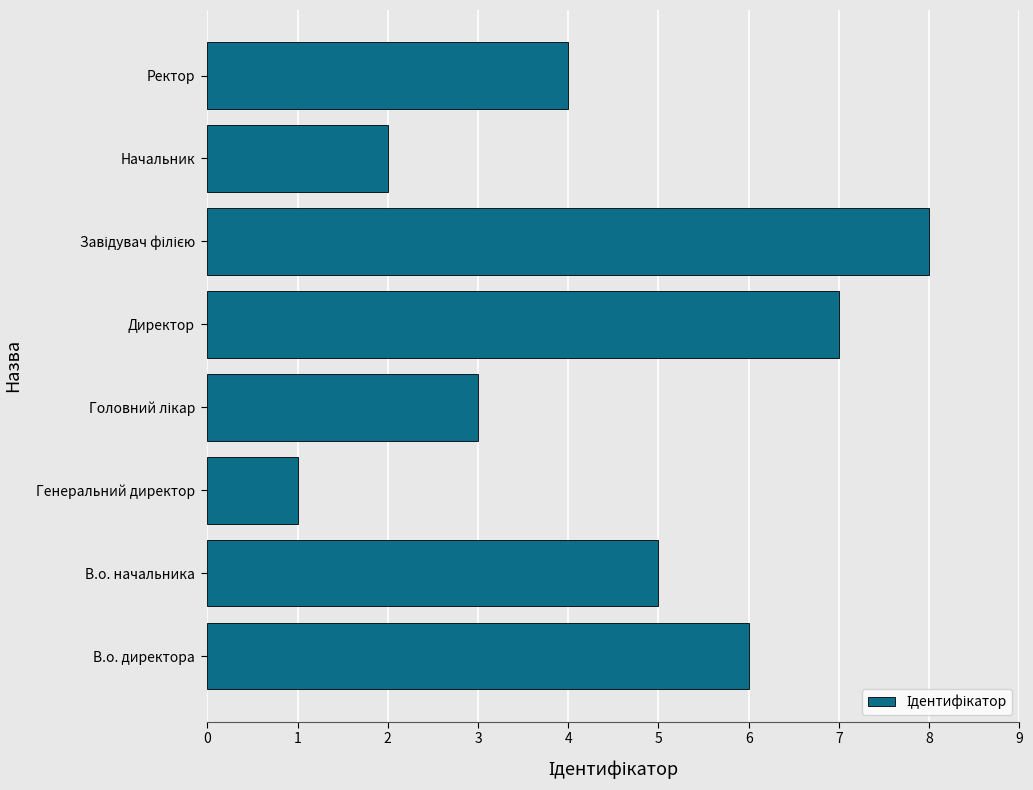

Reading top to bottom, what are all the values shown in this chart?

4	2	8	7	3	1	5	6